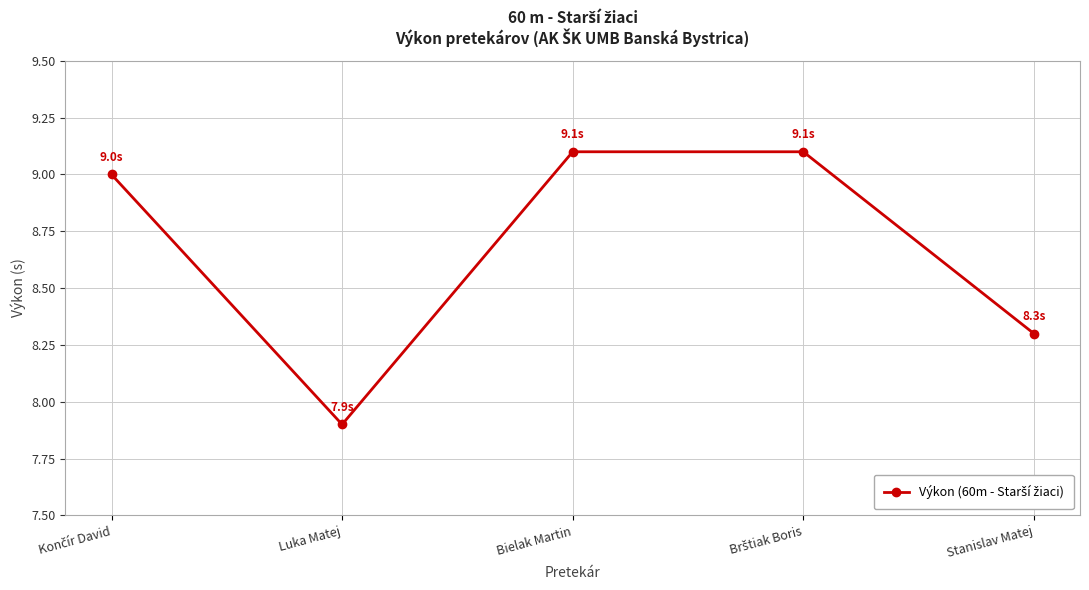

Which label corresponds to the smallest value in the chart?

Luka Matej